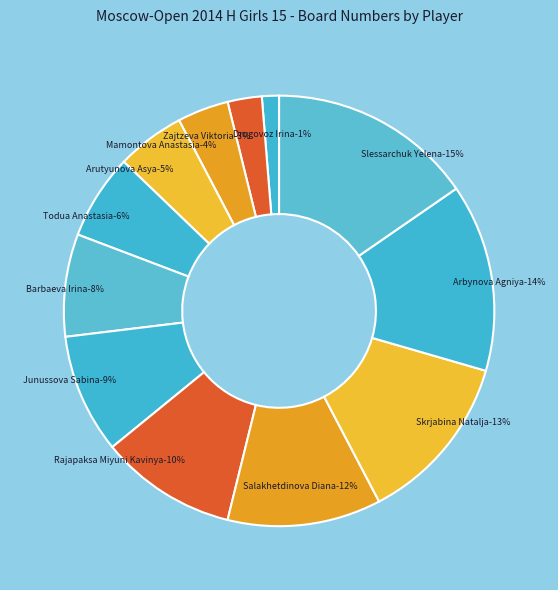

To the nearest percent, what is the difference between the Junussova Sabina and Todua Anastasia slice percentages?

3%